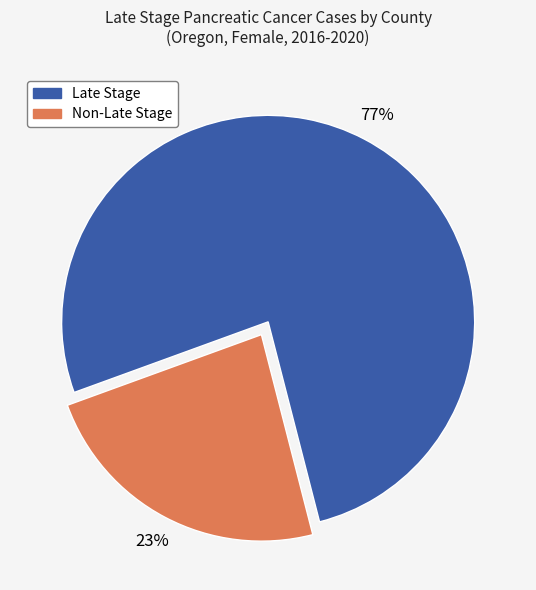

How many slices are in this pie chart?

2